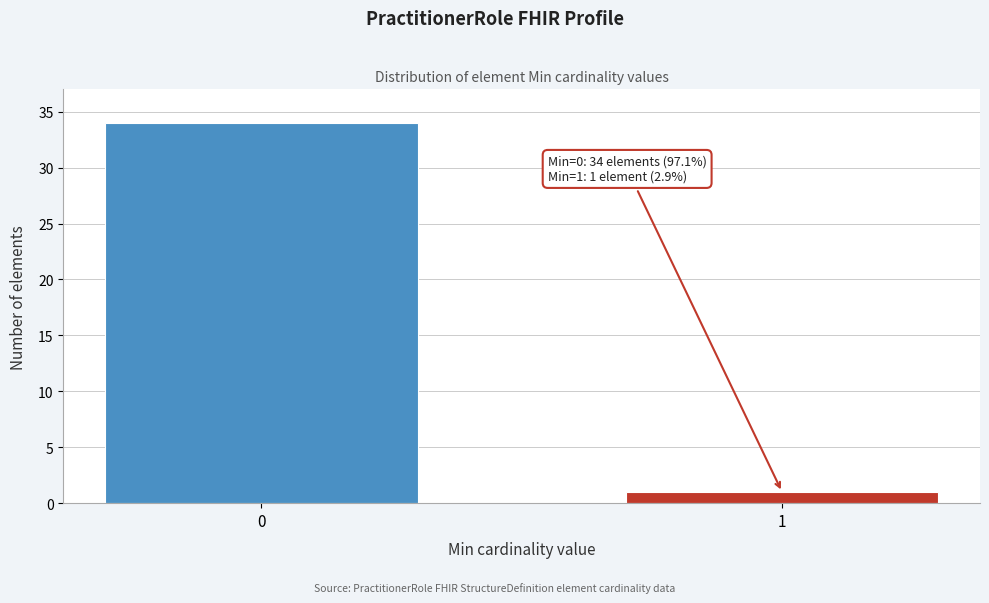

Reading right to left, what are all the values shown in this chart?

1	34